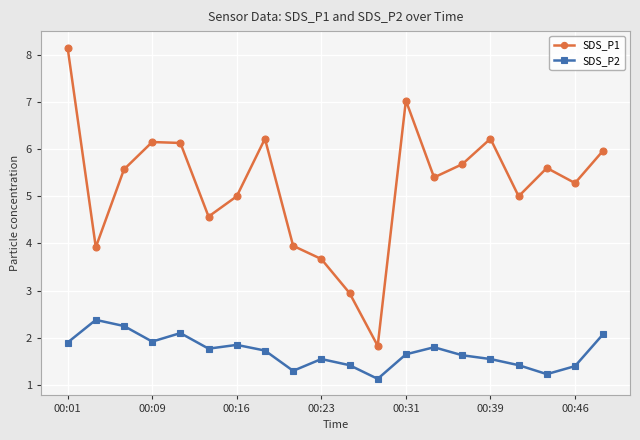

What is the average value of the SDS_P2 series?

1.7